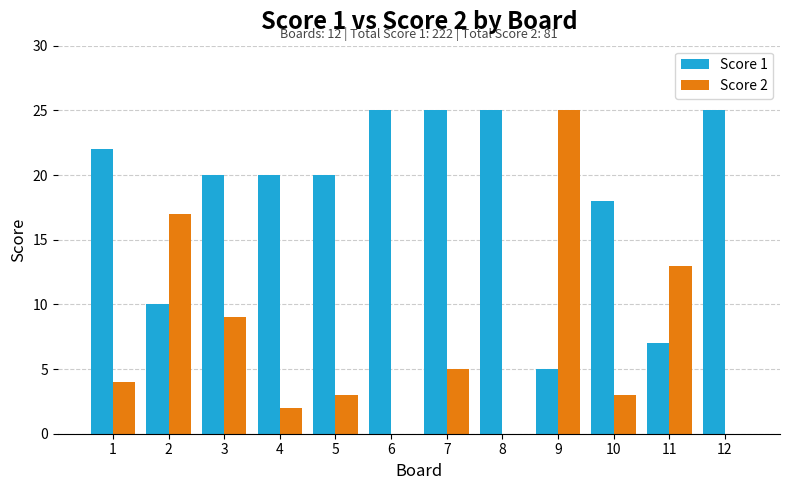

The Score 2 series shows 4 at 3. True or false?

False